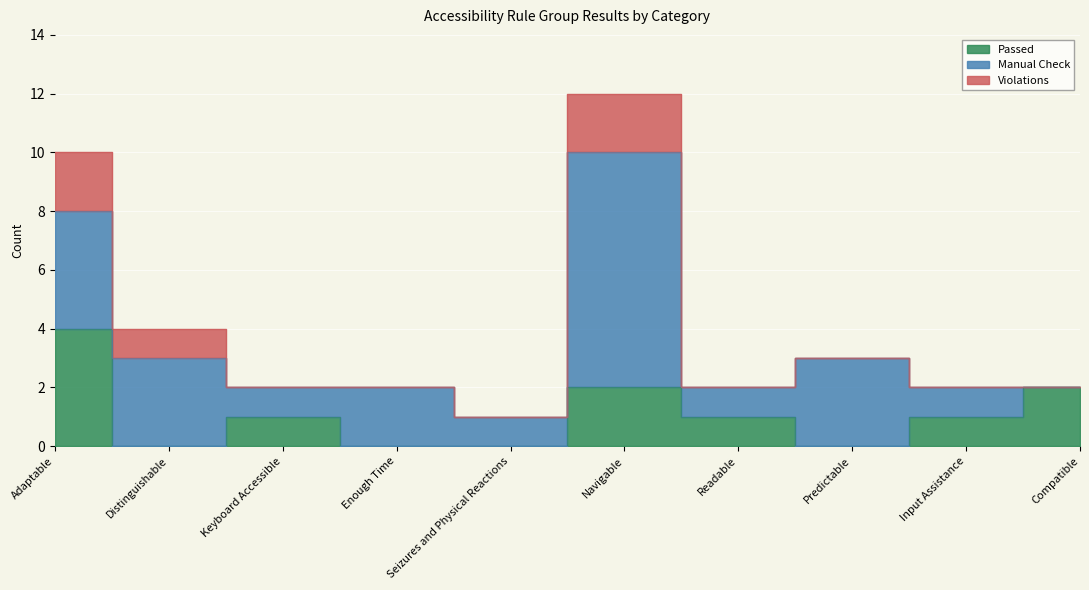

How many lines are shown in the chart?

3